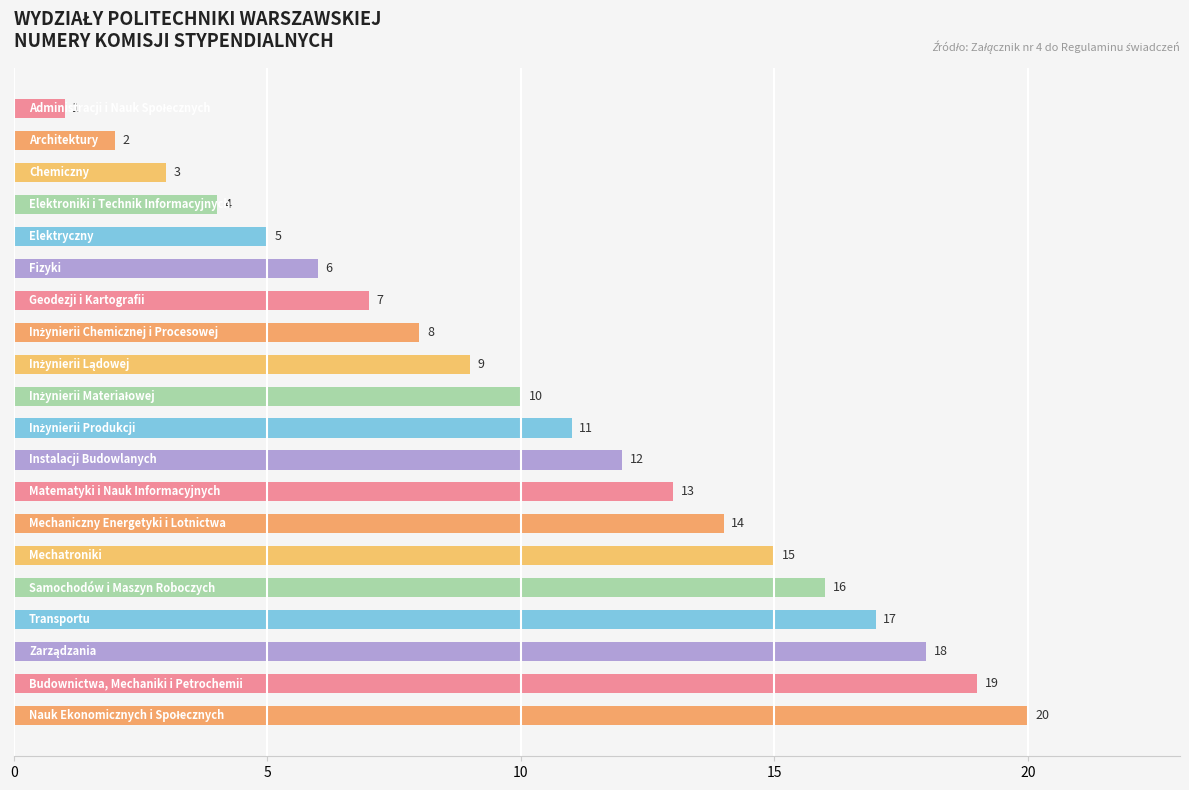

What is the difference between the second highest and second lowest values?

17